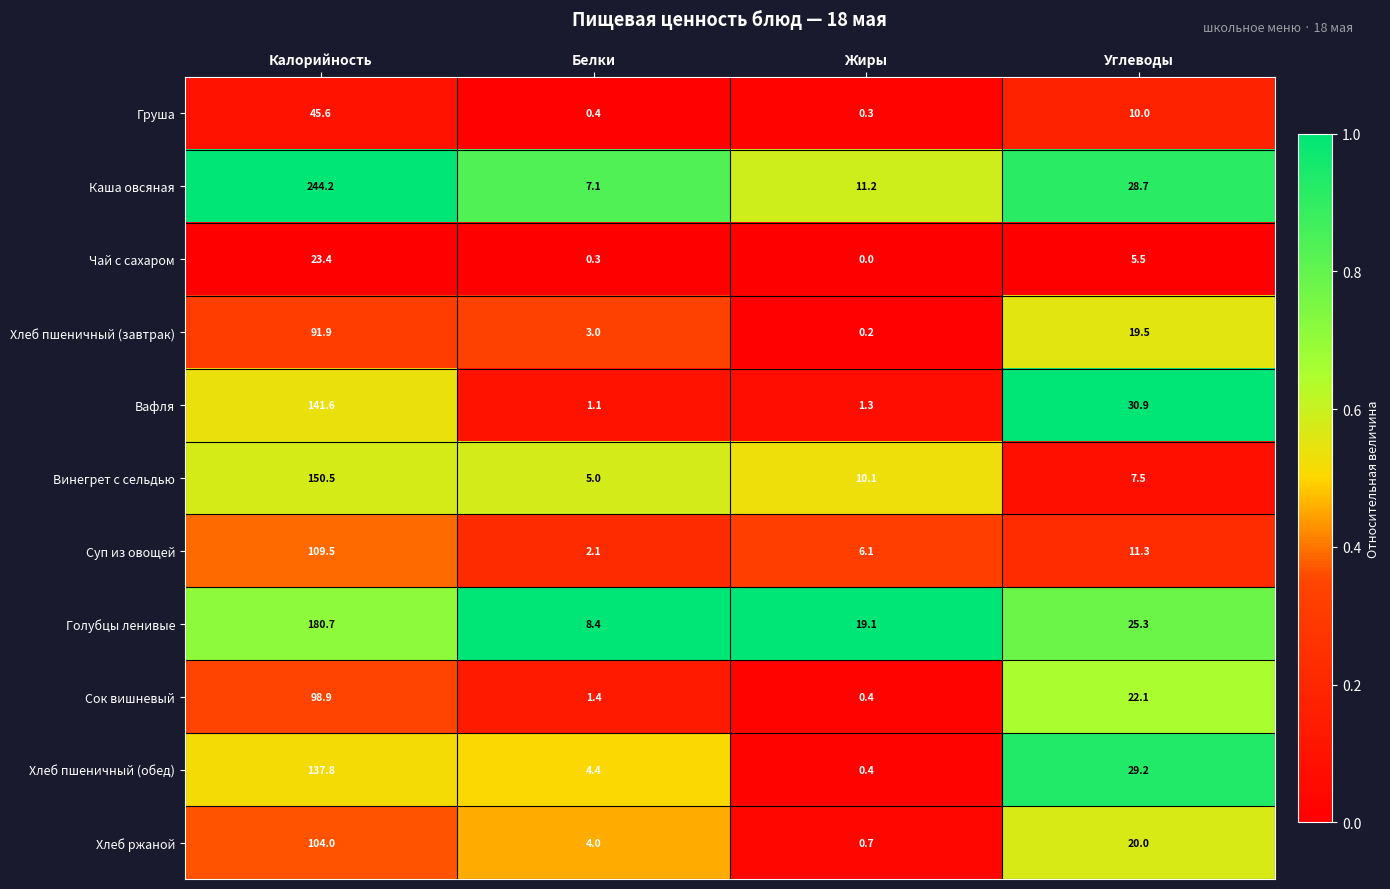

Rank the categories by Сок вишневый value from highest to lowest.

Калорийность, Углеводы, Белки, Жиры